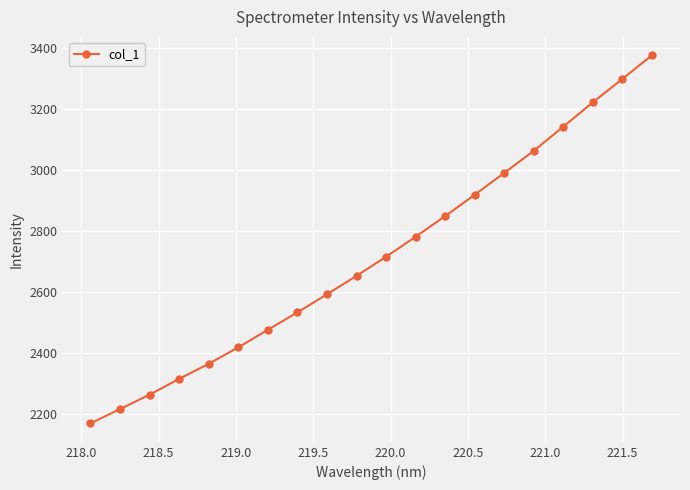

Reading left to right, extract all data points from this chart.

2169.4	2216.7	2263.8	2315.6	2365.2	2419.0	2476.6	2533.7	2593.1	2653.7	2716.3	2782.0	2849.7	2919.8	2991.3	3064.1	3143.2	3223.0	3299.9	3377.3